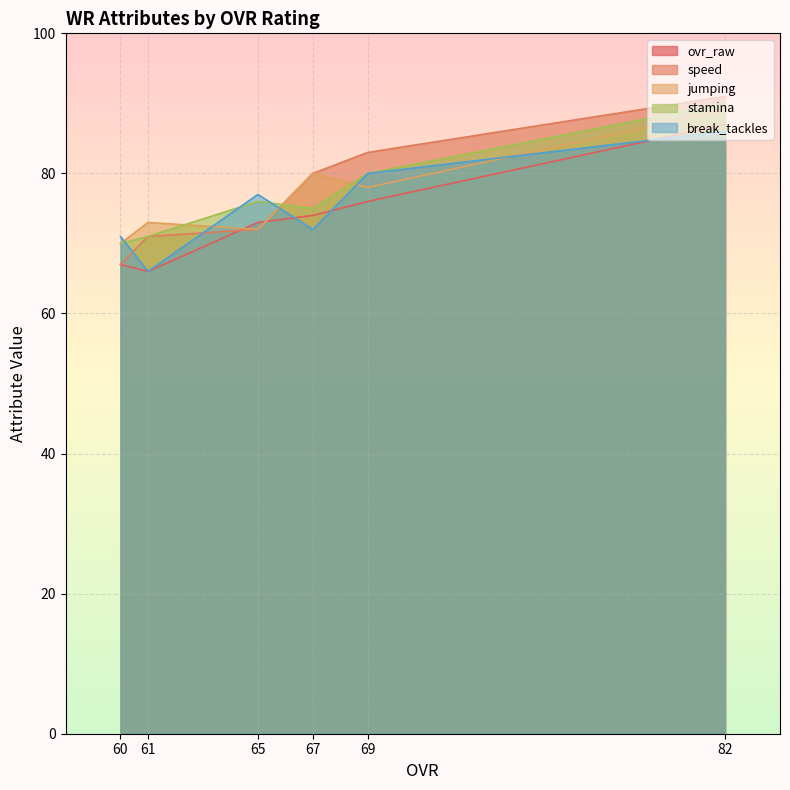

Where is the first local minimum for ovr_raw?

61